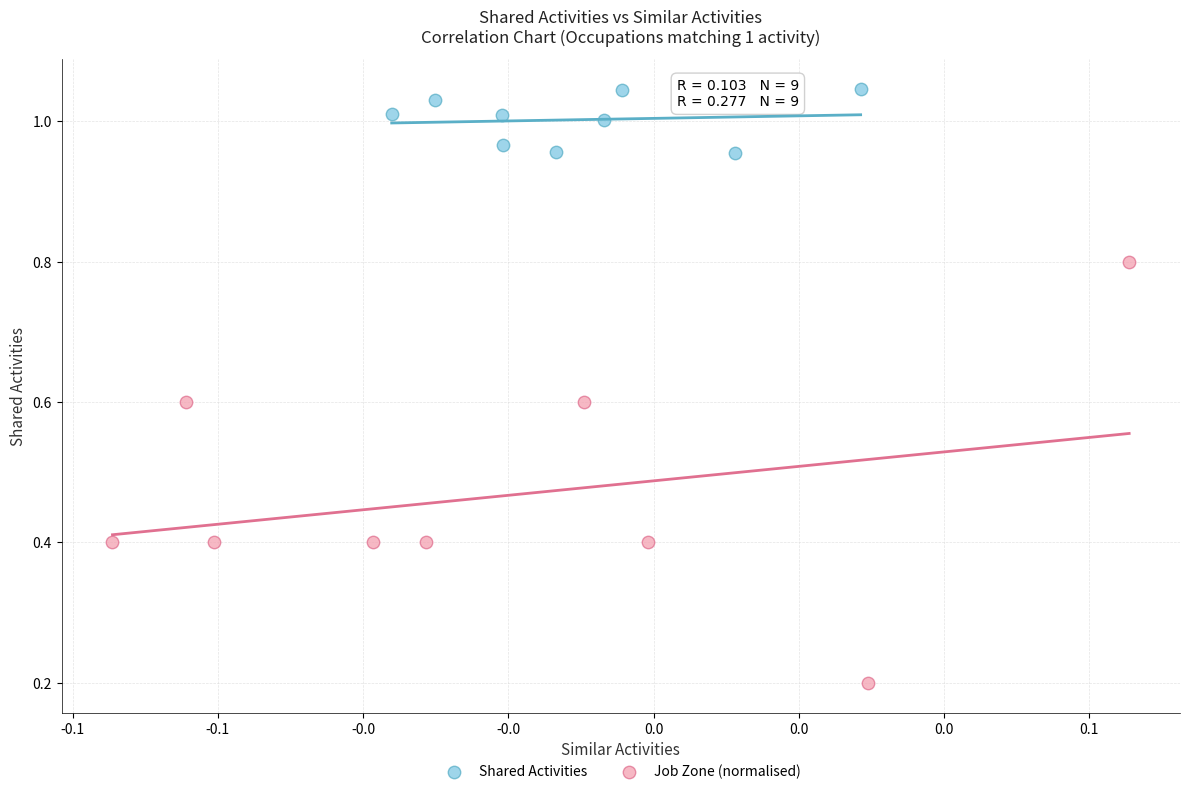

Which series reaches the minimum Y coordinate?

Job Zone (normalised)